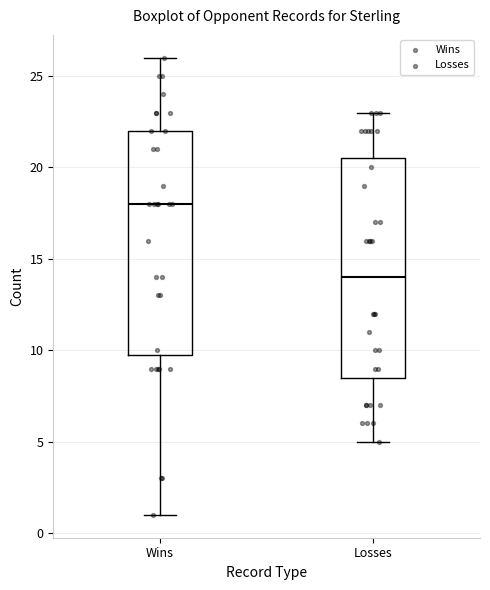

Where is the upper edge of the box for Wins on the y-axis? The values are not printed on the chart, so give them approximately, as read against the axis.

22.0